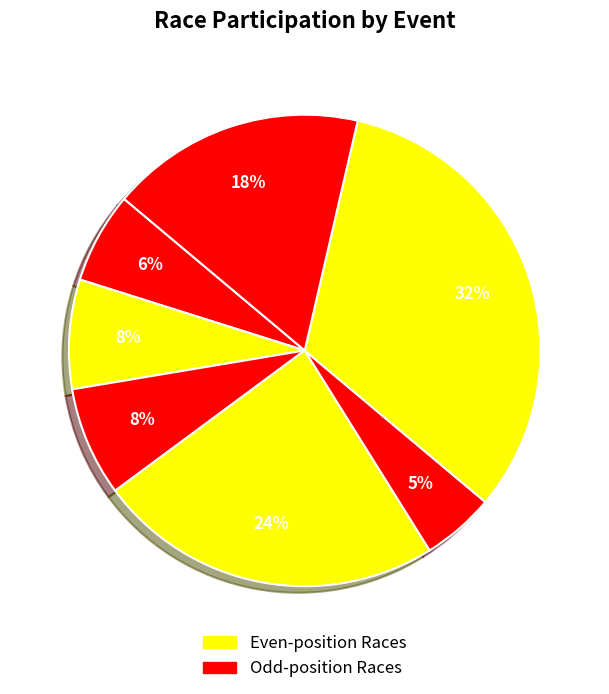

Count the number of slices in the pie.

7